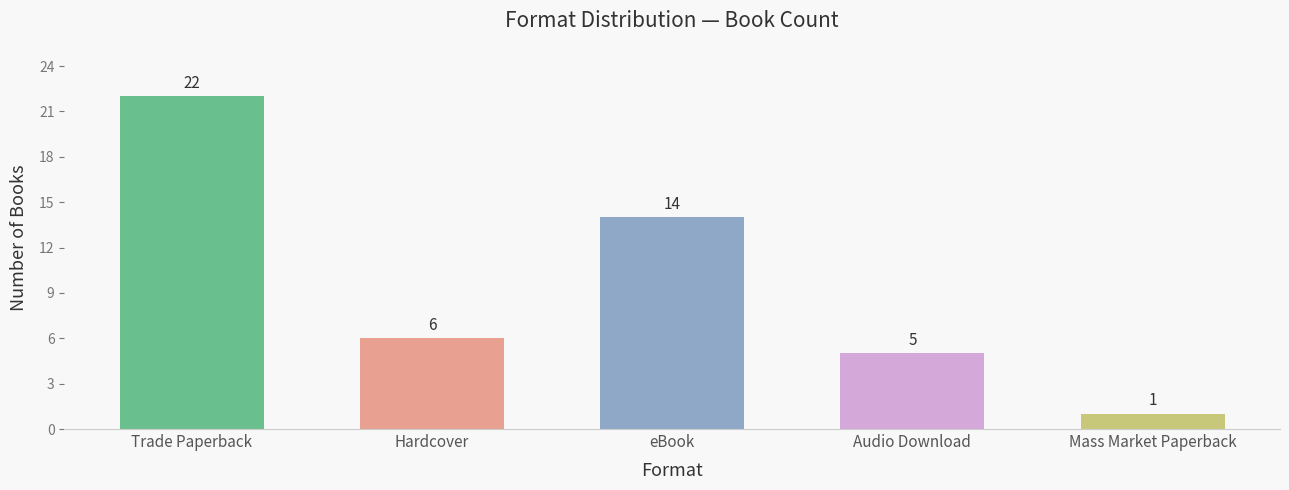

What is the sum of the values at Audio Download and Trade Paperback?

27